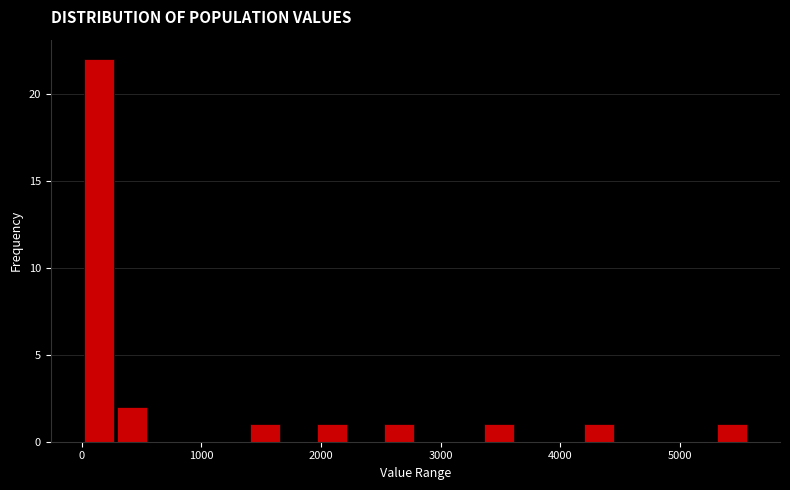

Around what value on the x-axis is the tallest bar? Give the approximate position of its centre, as read against the axis.

100